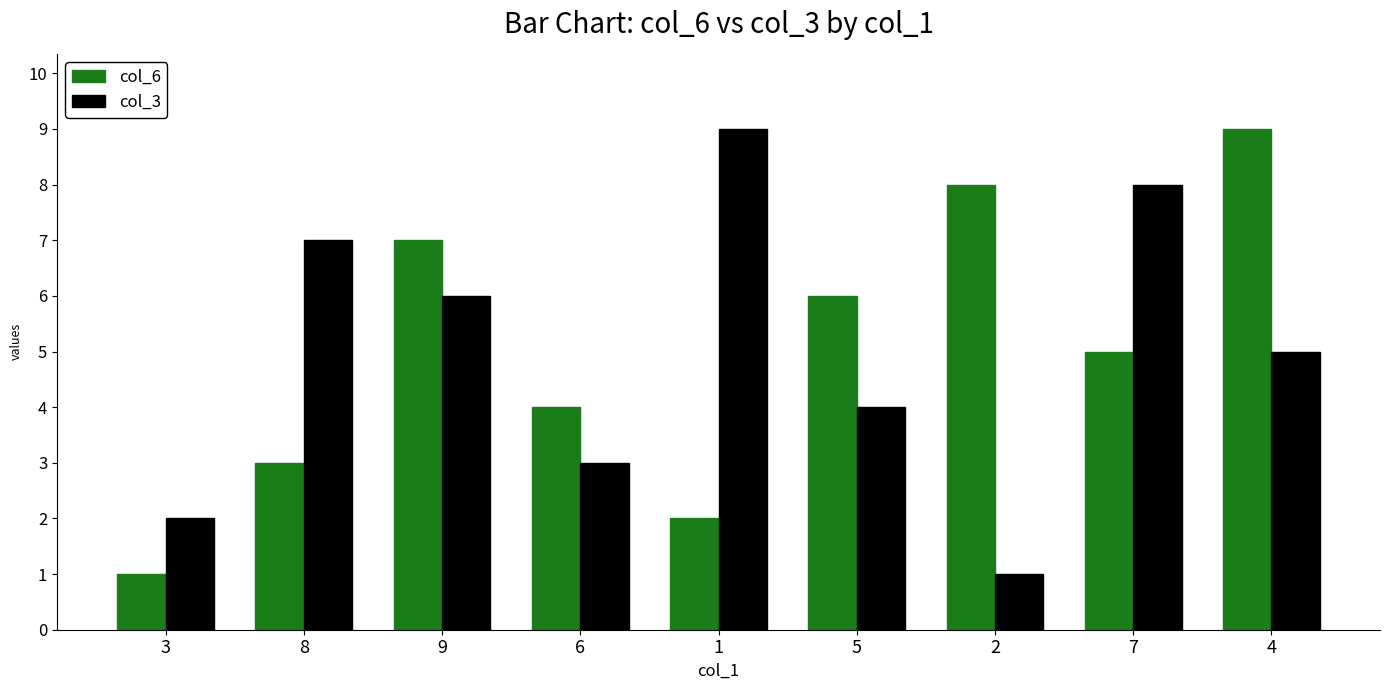

How many series are shown in this chart?

2